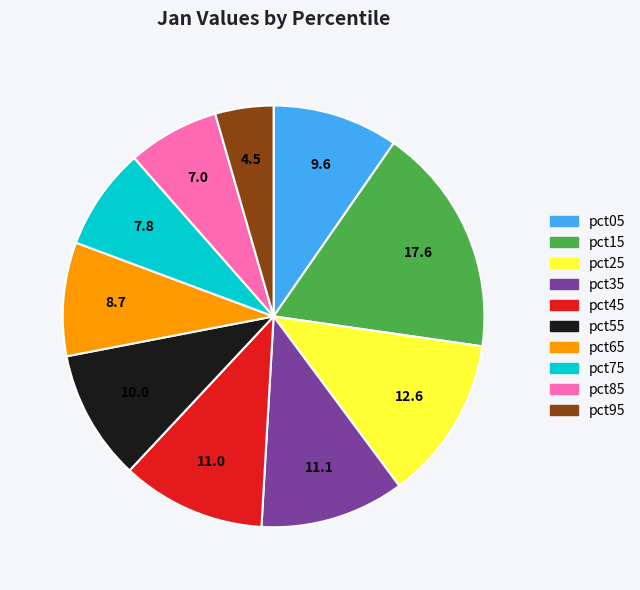

Which category has the biggest portion of the pie?

pct15